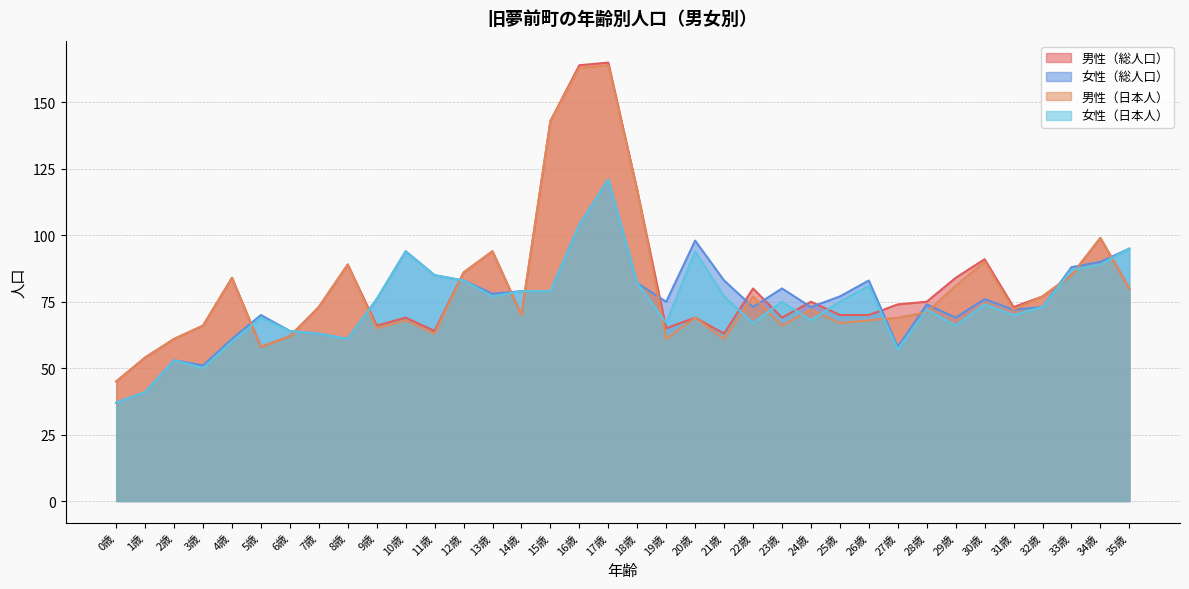

How many values in the 女性（日本人） series exceed 75?

16